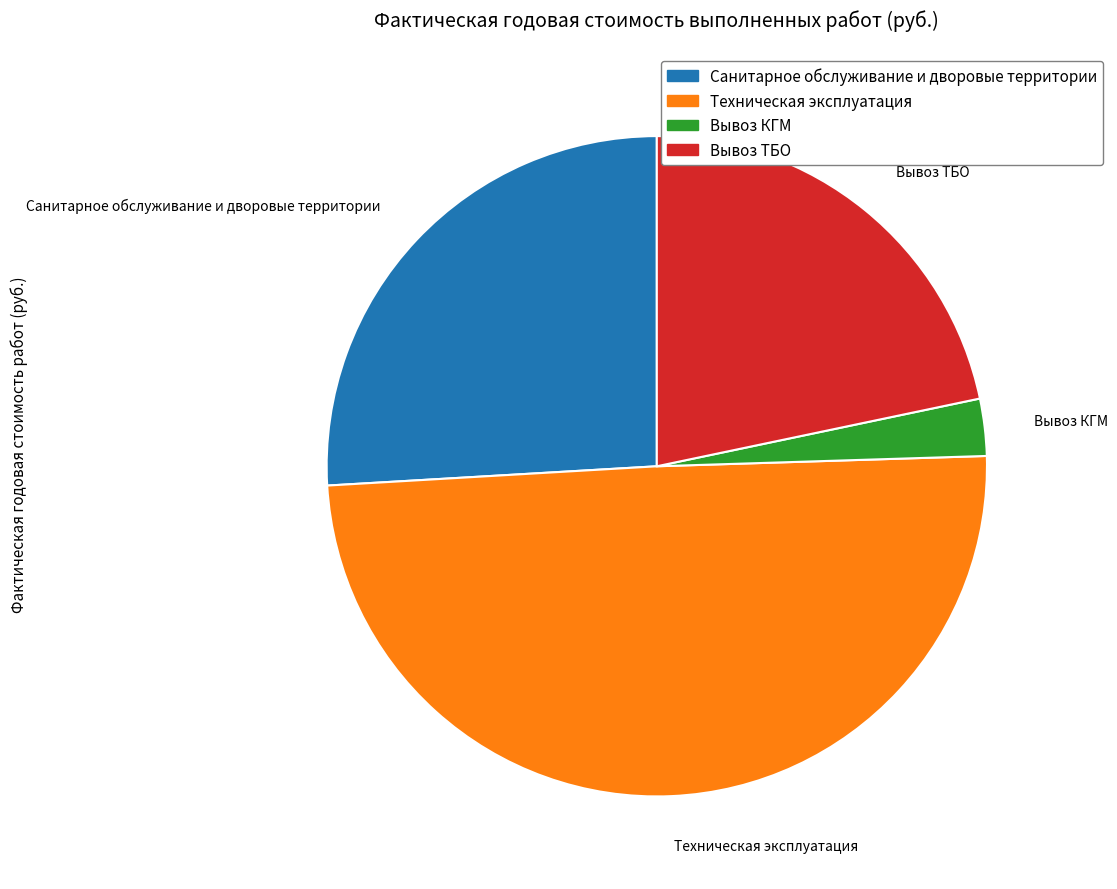

Is there any slice that represents more than half of the pie?

No